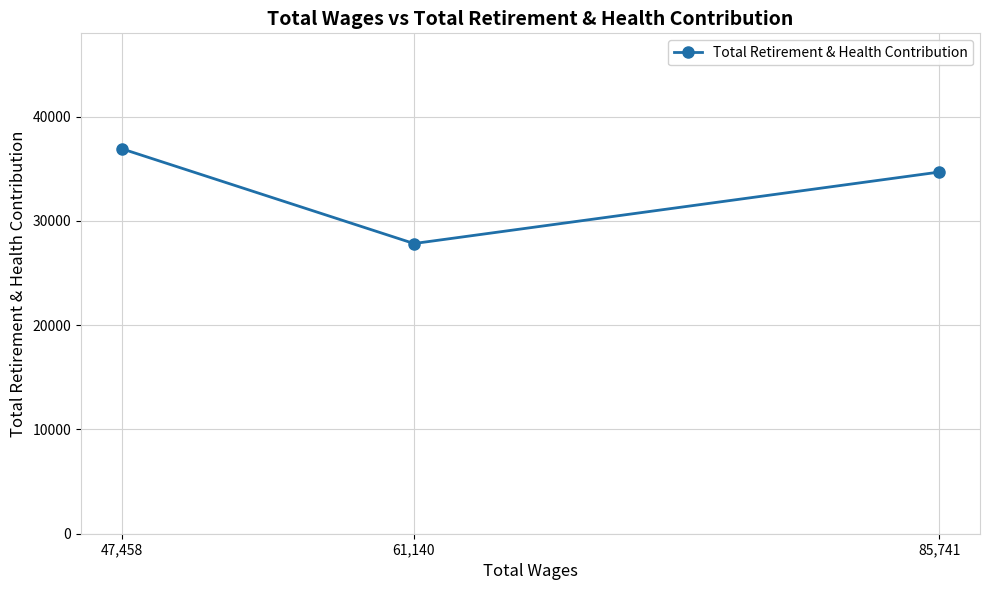

What is the value of the 1st point from the left?

36905